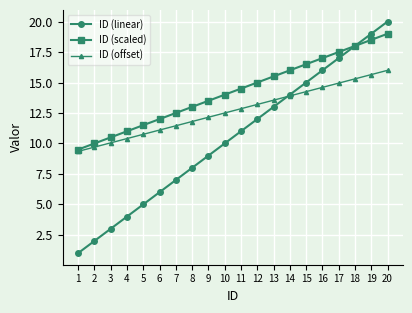

At which label does ID (offset) reach its peak?

20